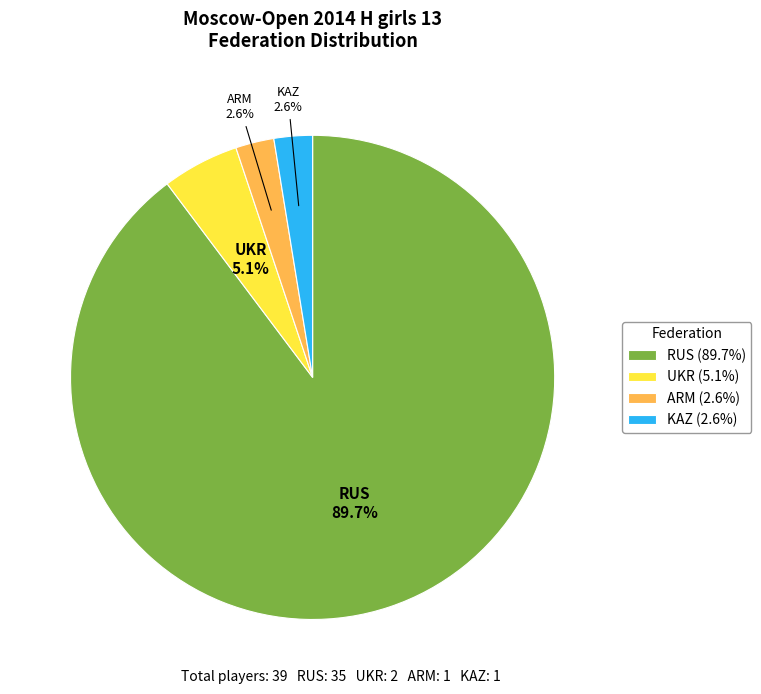

Which slice represents more than half of the pie?

RUS